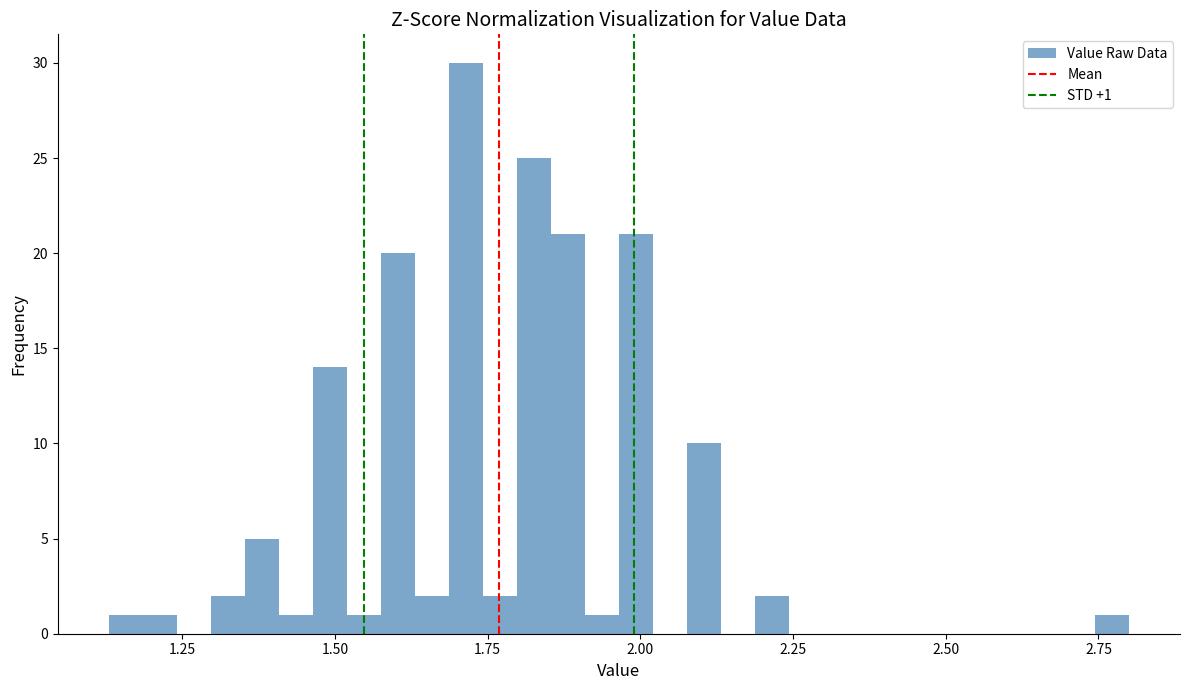

Around what value on the x-axis is the tallest bar? Give the approximate position of its centre, as read against the axis.

1.70